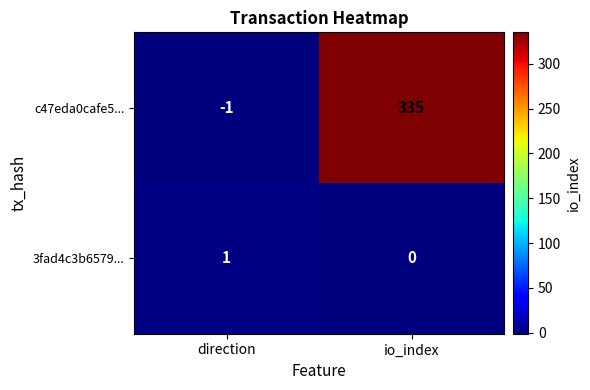

Between direction and io_index, which series saw the biggest shift?

c47eda0cafe5...